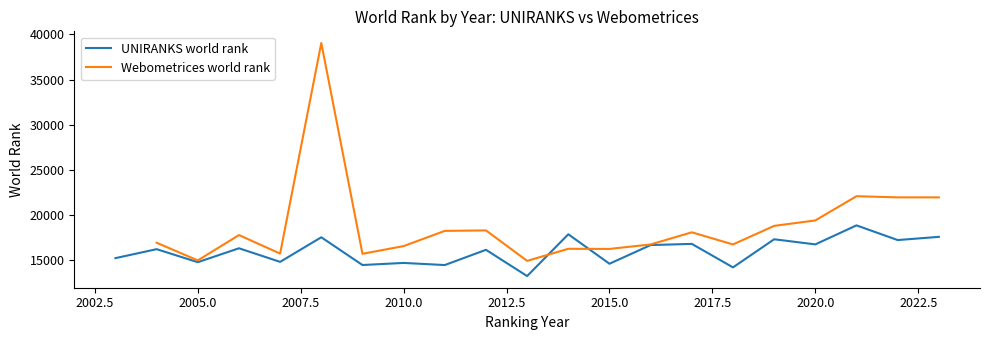

How many lines are shown in the chart?

2